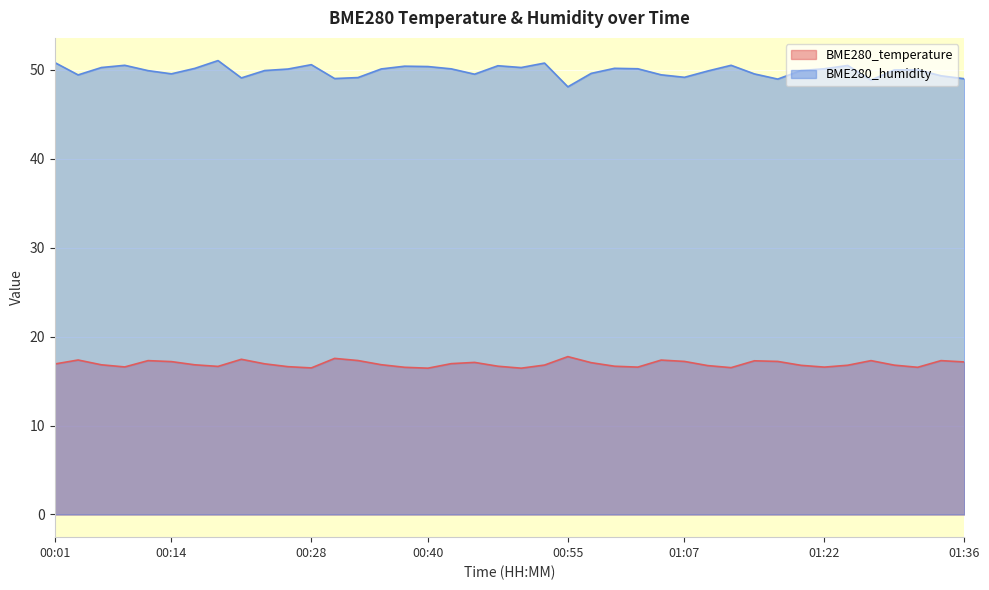

Rank the categories by BME280_temperature value from highest to lowest.

00:55, 00:31, 00:21, 00:04, 01:05, 00:33, 00:11, 01:27, 01:34, 01:14, 01:07, 01:17, 00:14, 01:36, 00:45, 00:57, 00:43, 00:23, 00:01, 00:35, 00:06, 00:16, 00:52, 01:29, 01:24, 01:19, 01:10, 00:48, 01:00, 00:18, 00:26, 00:09, 01:02, 01:22, 00:38, 01:31, 01:12, 00:28, 00:40, 00:50